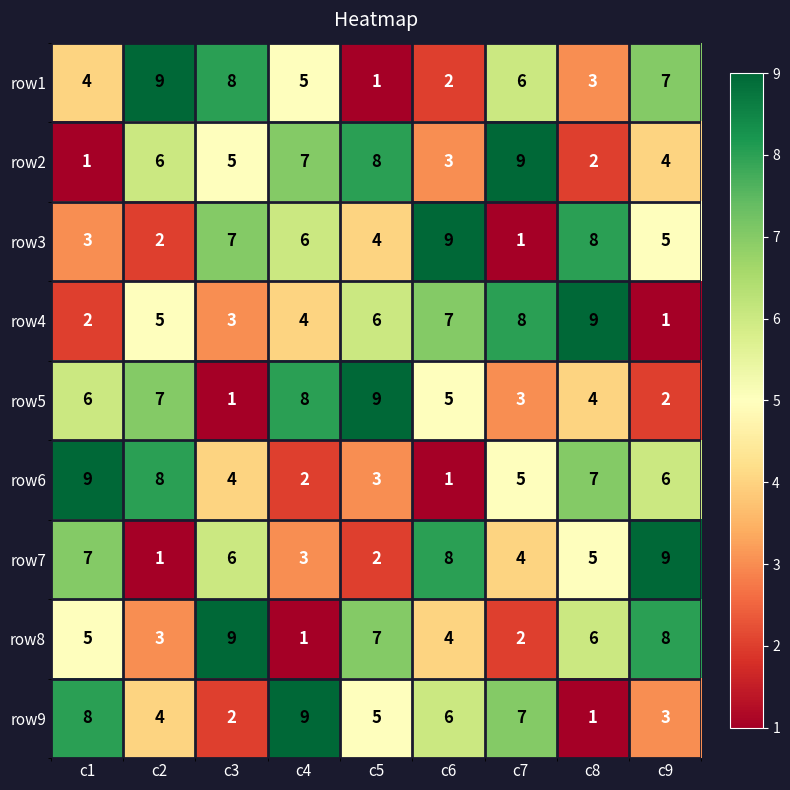

What is the sum of all row8 values?

45